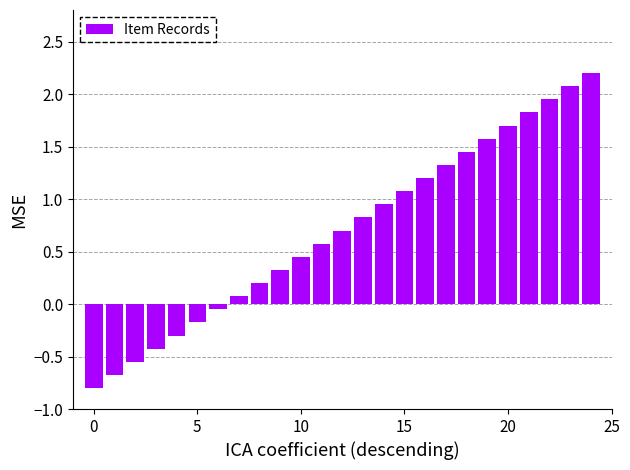

How many distinct data groups are displayed?

1